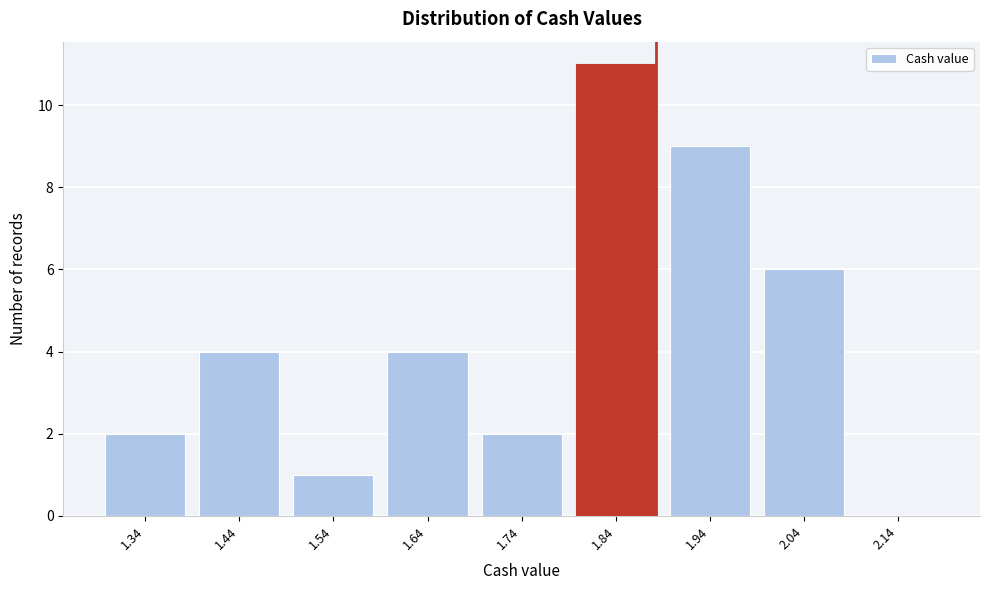

Reading left to right, list all the values displayed in this chart.

1.34=2	1.44=4	1.54=1	1.64=4	1.74=2	1.84=11	1.94=9	2.04=6	2.14=0